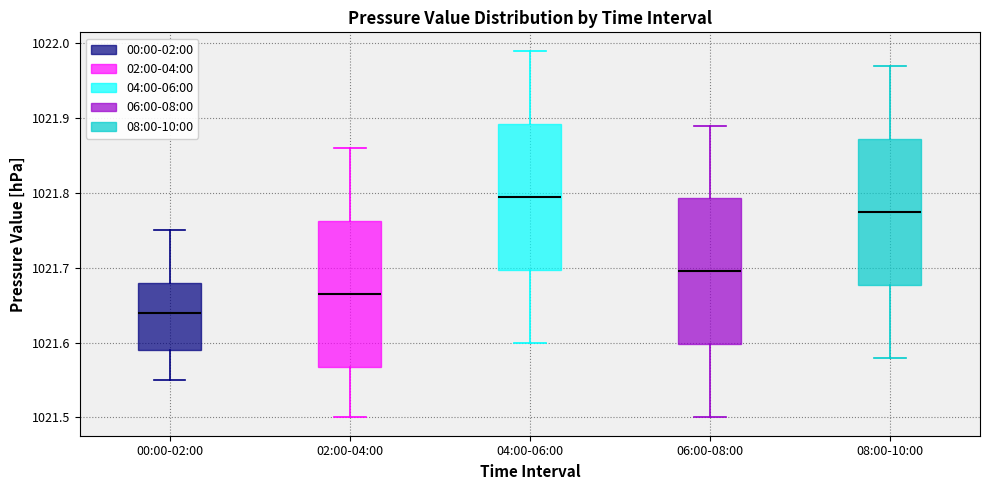

Reading left to right, transcribe this box plot: for each box, give where its median line is, the range the box spans, and where its two whiskers end, as read against the y-axis. The values are not printed on the chart, so give them approximately, as read against the axis.

00:00-02:00: median 1021.64, box 1021.59 to 1021.68, whiskers 1021.55 to 1021.75
02:00-04:00: median 1021.67, box 1021.57 to 1021.76, whiskers 1021.50 to 1021.86
04:00-06:00: median 1021.80, box 1021.70 to 1021.89, whiskers 1021.60 to 1021.99
06:00-08:00: median 1021.70, box 1021.60 to 1021.79, whiskers 1021.50 to 1021.89
08:00-10:00: median 1021.78, box 1021.68 to 1021.87, whiskers 1021.58 to 1021.97